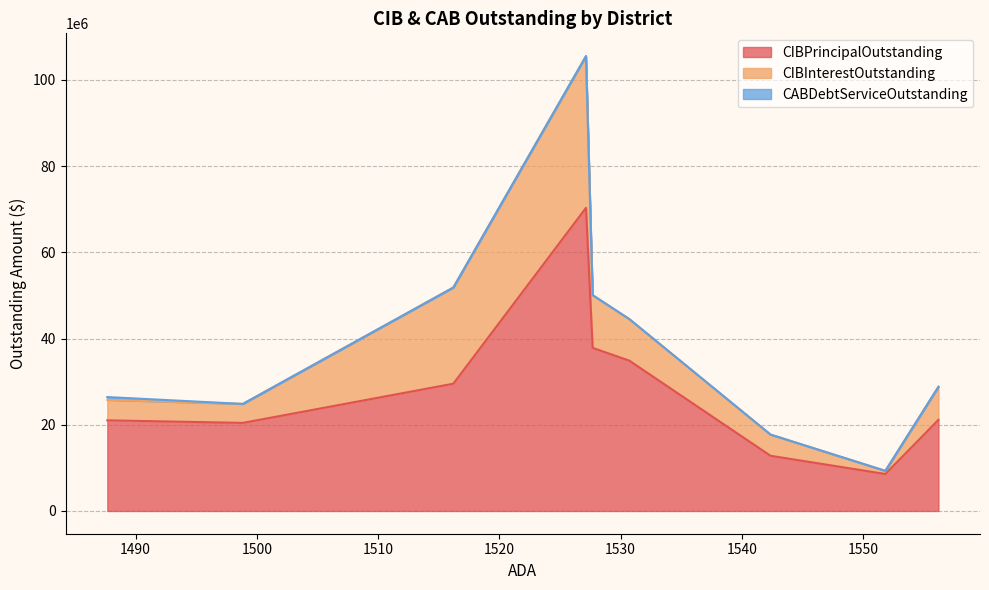

In CIBPrincipalOutstanding, how many points are higher than both neighbors (excluding endpoints)?

1